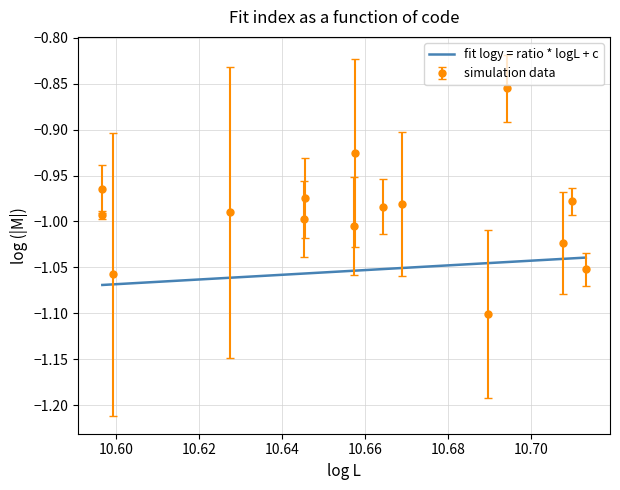

What is the value of the 11th point from the left?

-1.1